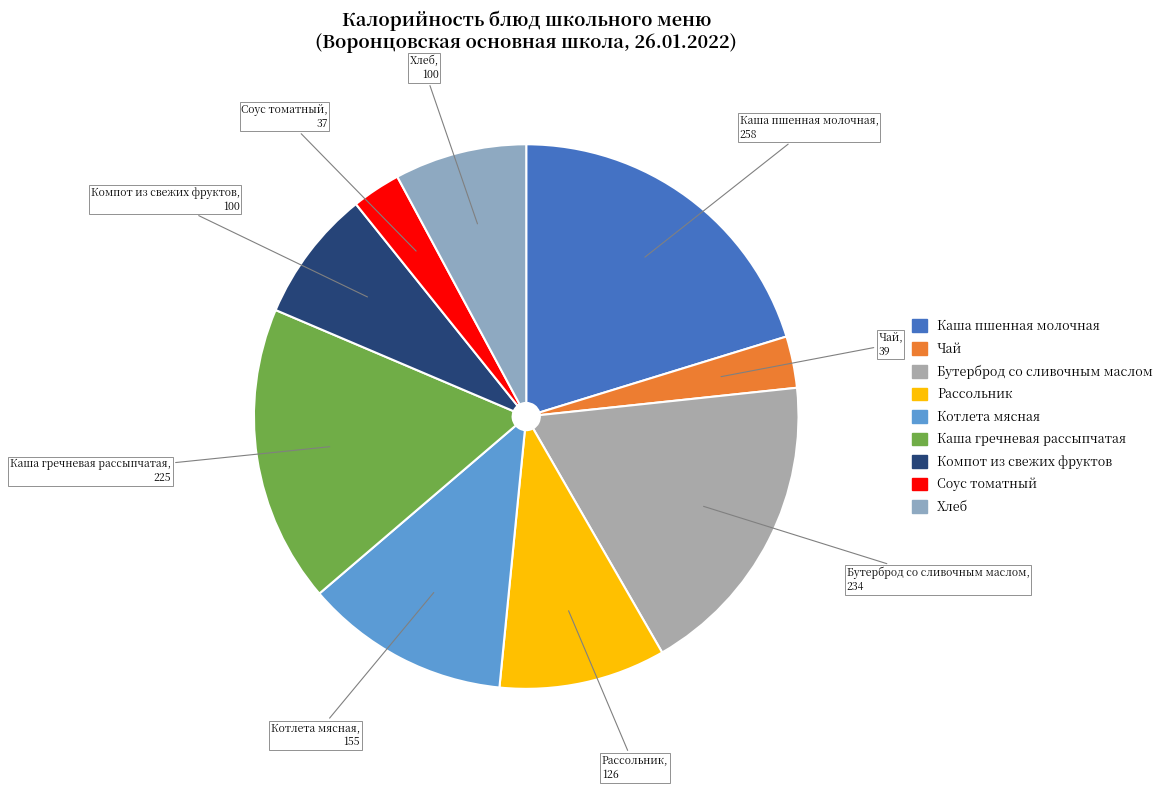

True or false: Каша гречневая рассыпчатая accounts for 7% of the total.

False